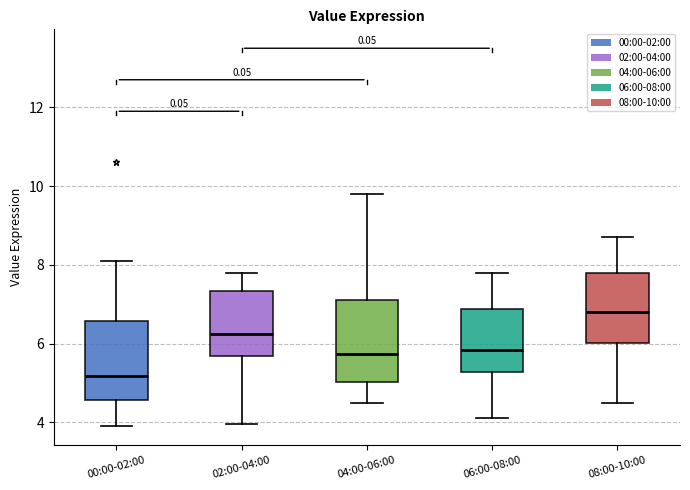

Reading left to right, read every box against the y-axis: the position of its median line, the range the box covers, and the ends of its whiskers. The values are not printed on the chart, so give them approximately, as read against the axis.

00:00-02:00: median 5.2, box 4.6 to 6.6, whiskers 4.0 to 8.2
02:00-04:00: median 6.2, box 5.6 to 7.4, whiskers 4.0 to 7.8
04:00-06:00: median 5.8, box 5.0 to 7.2, whiskers 4.6 to 9.8
06:00-08:00: median 5.8, box 5.2 to 6.8, whiskers 4.2 to 7.8
08:00-10:00: median 6.8, box 6.0 to 7.8, whiskers 4.6 to 8.8